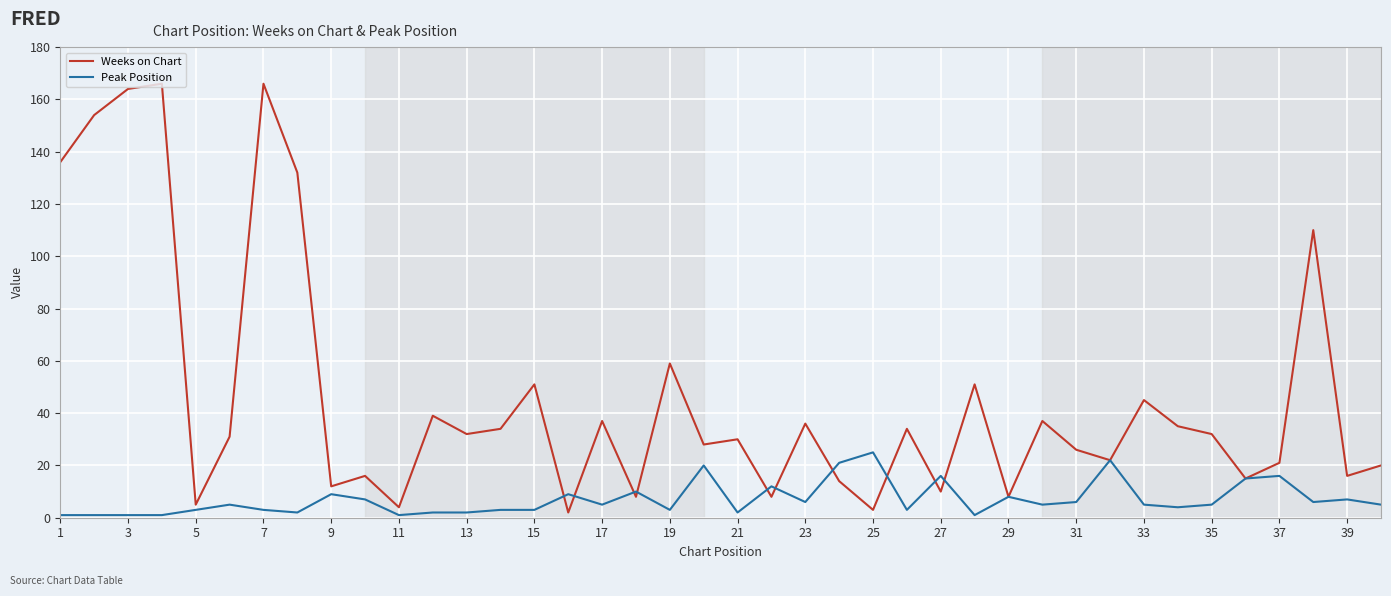

What is the difference between the maximum and second lowest values in the Peak Position series?

24